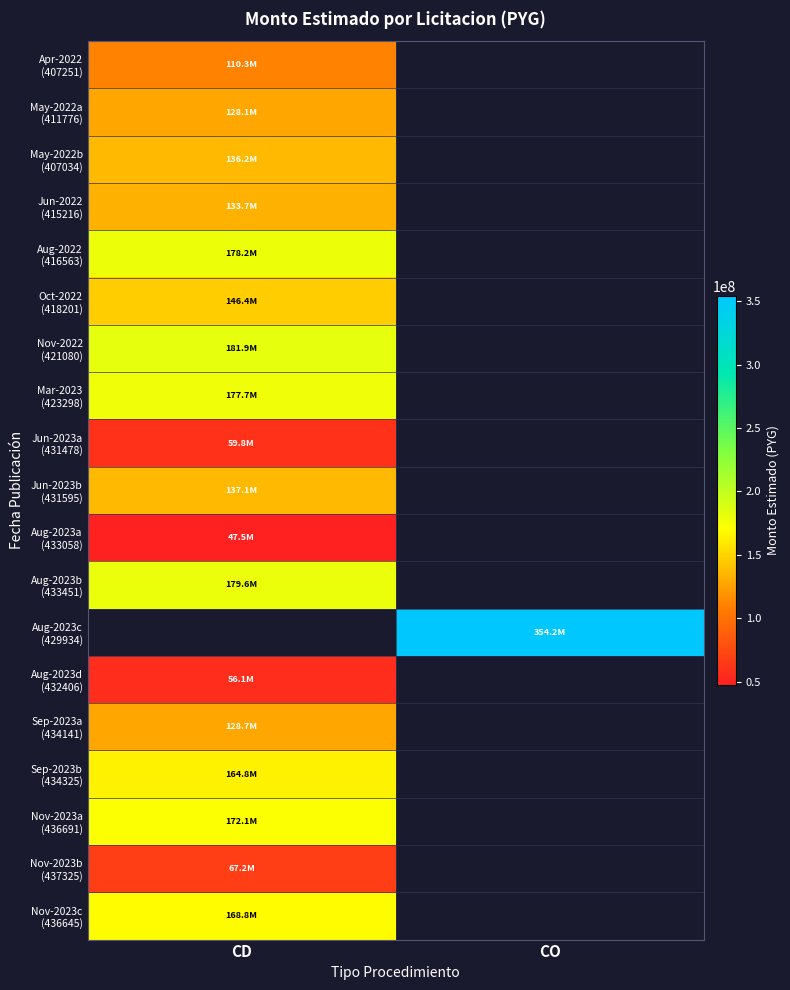

Which category has the lowest value in the Mar-2023 (423298) series?

CD